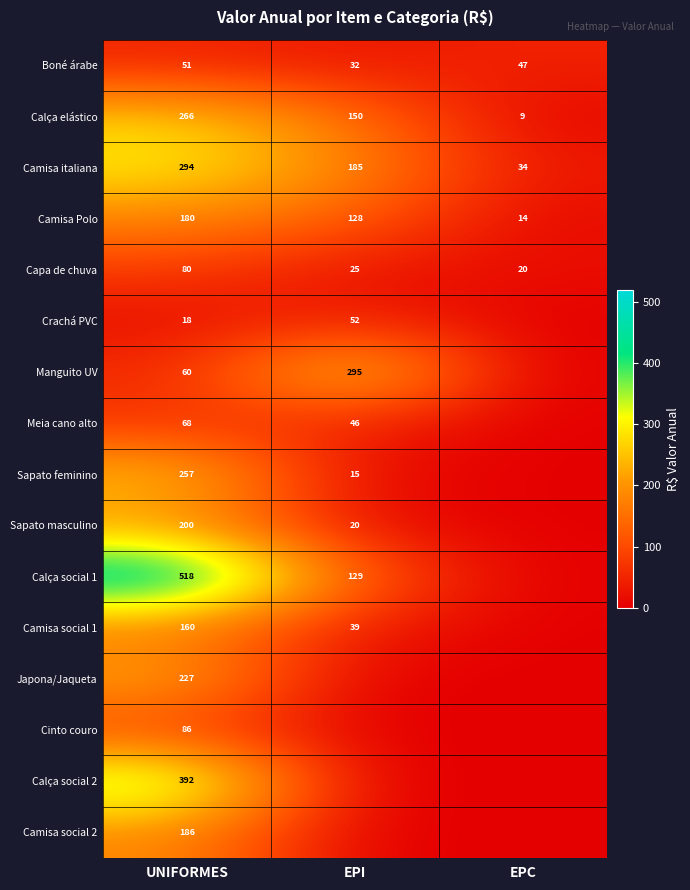

What is the difference between the highest and lowest values at UNIFORMES?

500